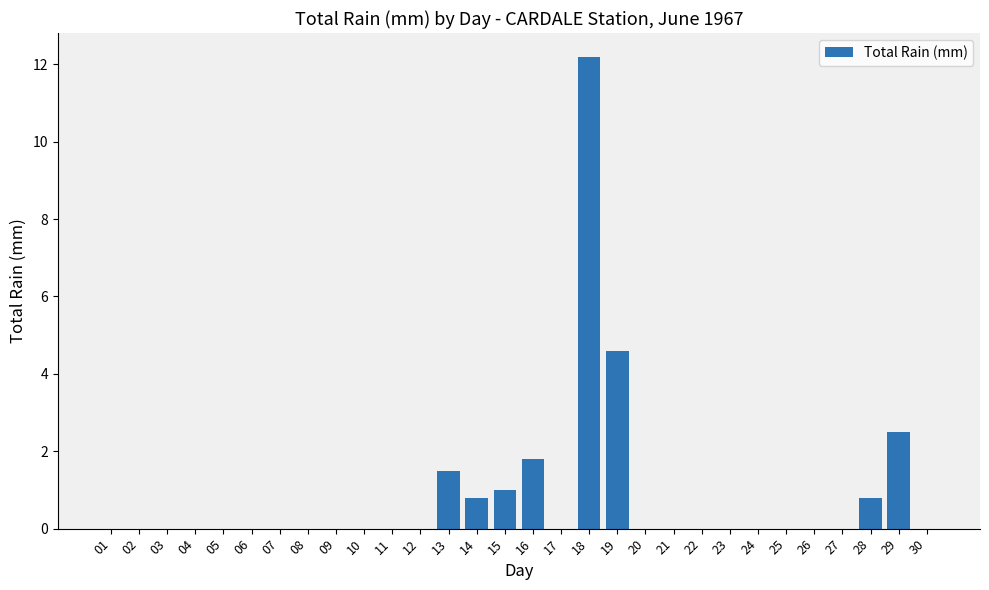

Reading right to left, what are all the values shown in this chart?

0.0	2.5	0.8	0.0	0.0	0.0	0.0	0.0	0.0	0.0	0.0	4.6	12.2	0.0	1.8	1.0	0.8	1.5	0.0	0.0	0.0	0.0	0.0	0.0	0.0	0.0	0.0	0.0	0.0	0.0